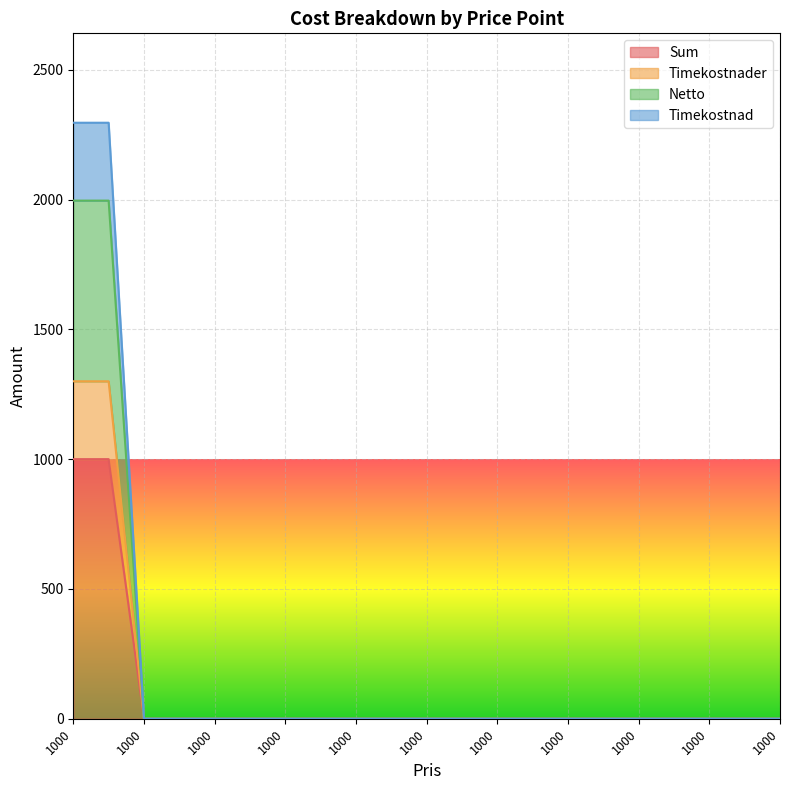

How many values in the Timekostnad series exceed 0?

2